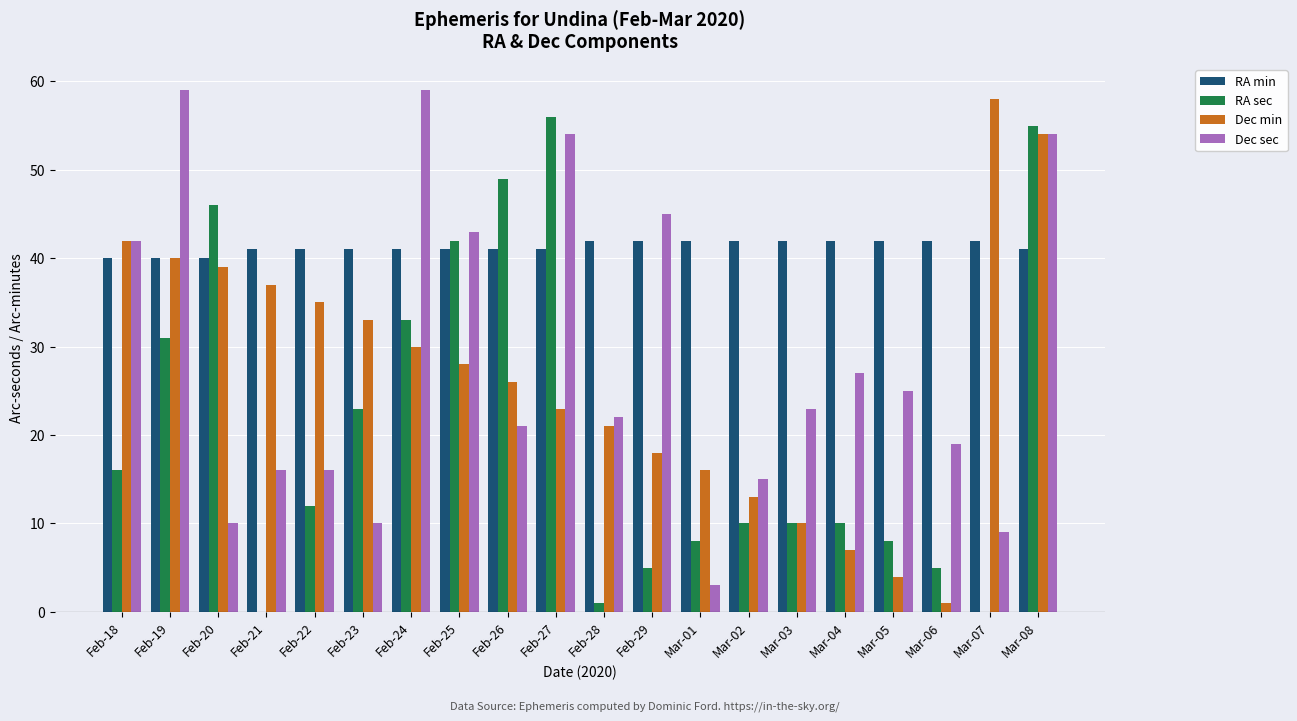

Is the value of RA min at Feb-26 greater than the value of Dec sec at Feb-25?

No